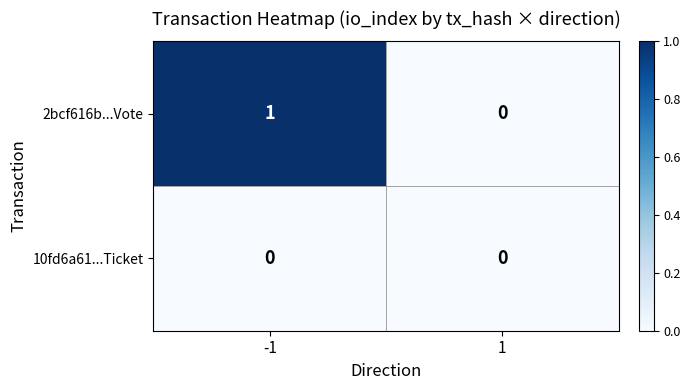

At -1, list the series in order from largest to smallest.

2bcf616b...Vote, 10fd6a61...Ticket